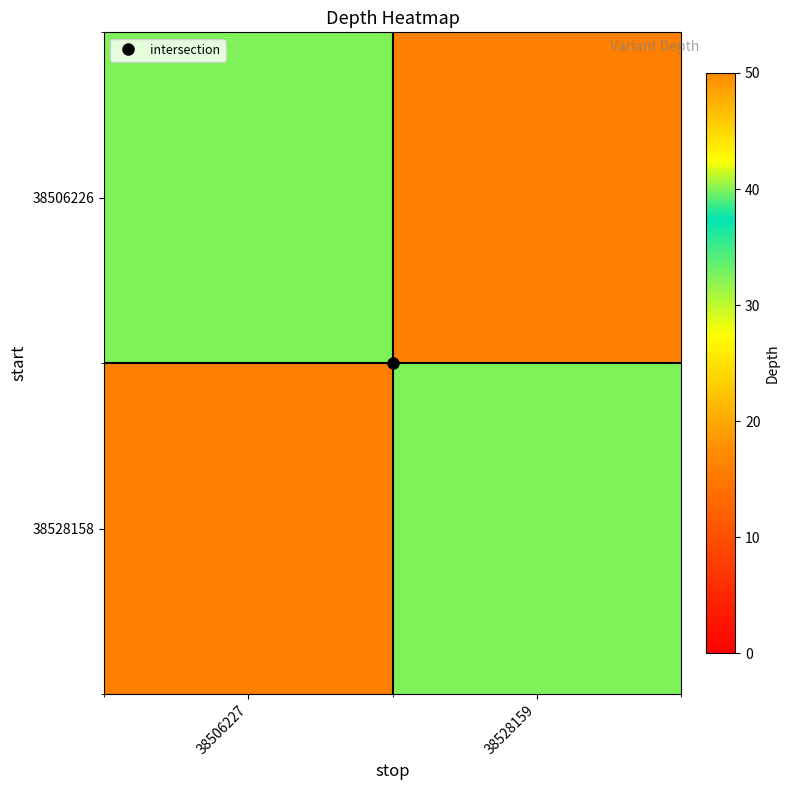

Which category has the lowest value across all series?

38528159